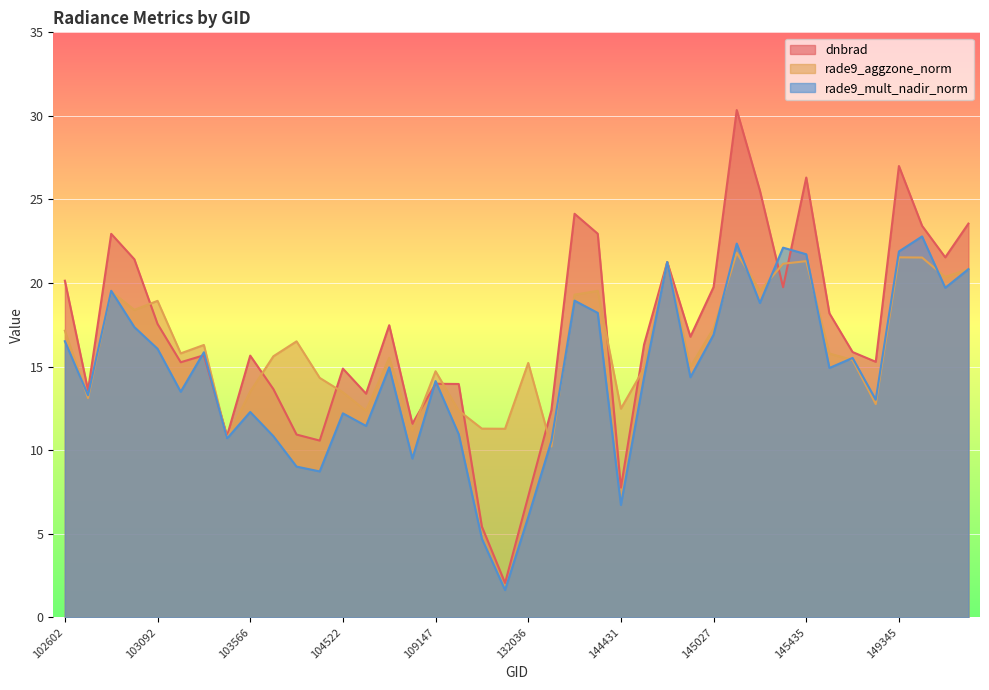

What value does the rade9_aggzone_norm series have at 103686?

15.6